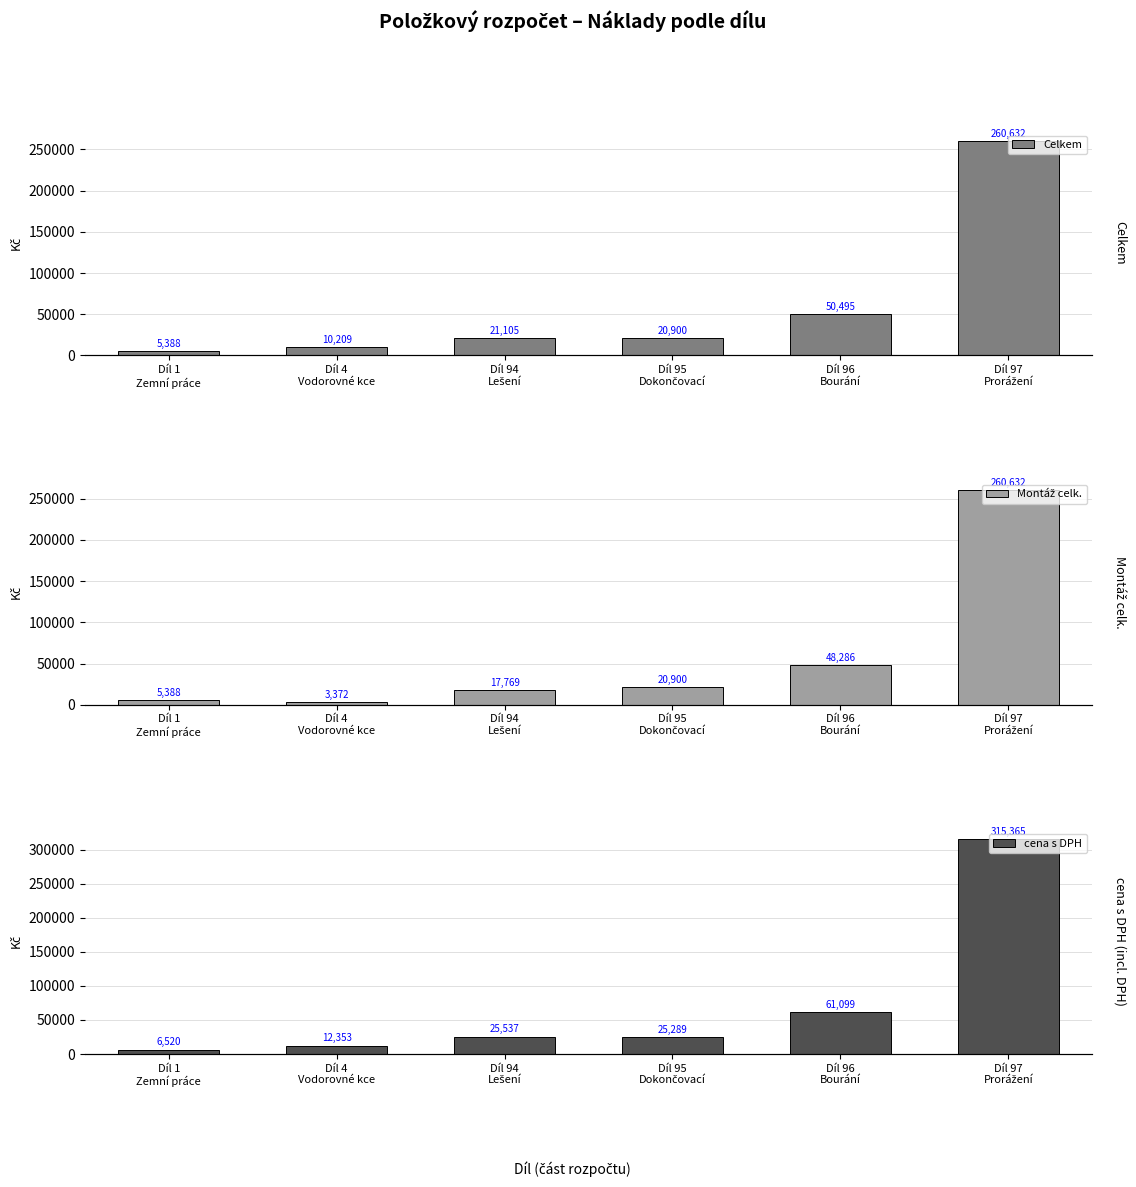

True or false: cena s DPH has a value of 25537.4 at Díl 94
Lešení.

True